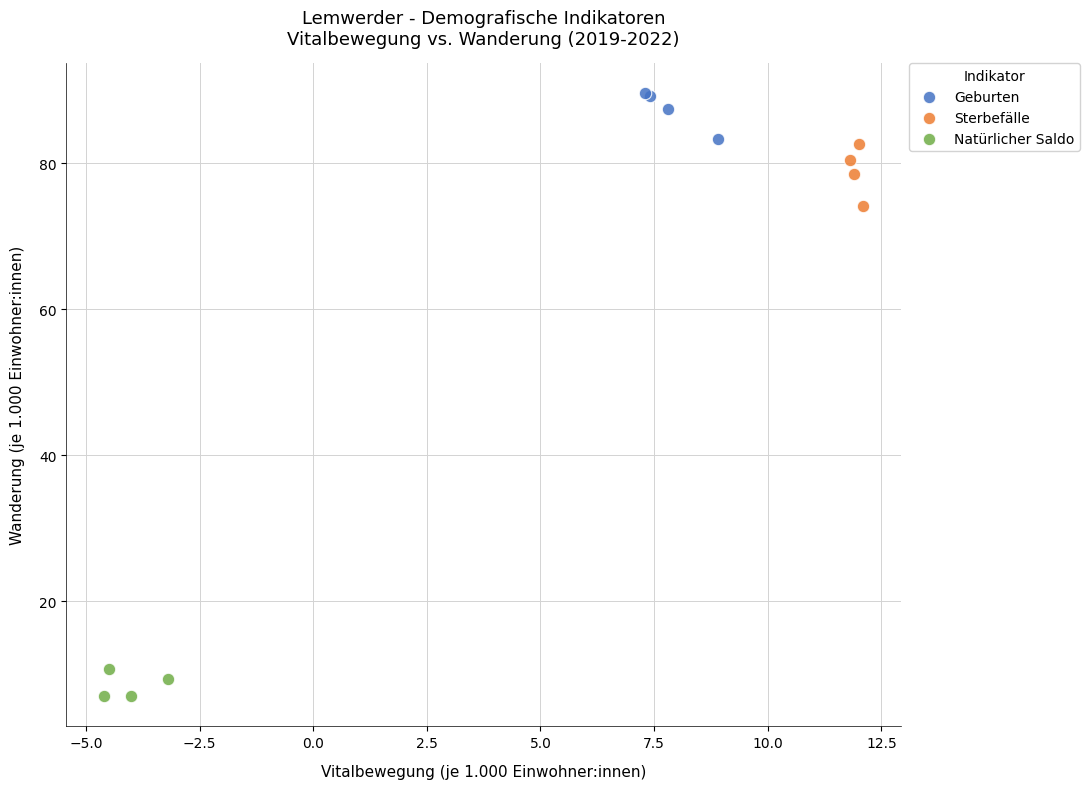

What are all the series names shown in the legend?

Geburten, Sterbefälle, Natürlicher Saldo